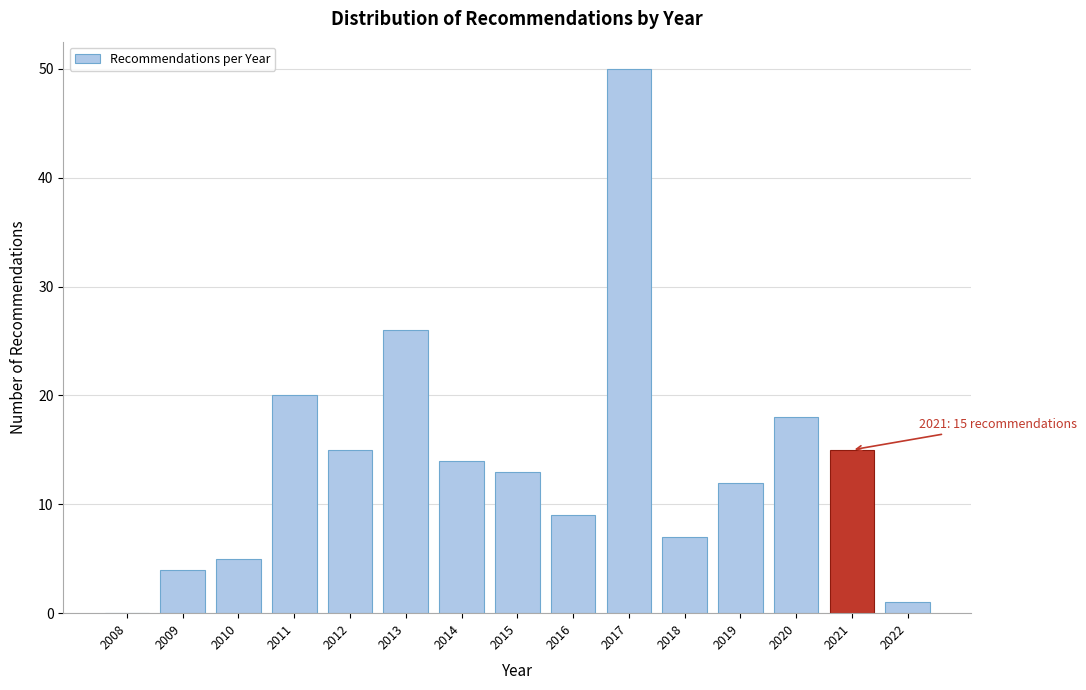

Reading right to left, extract all data points from this chart.

2022=1	2021=15	2020=18	2019=12	2018=7	2017=50	2016=9	2015=13	2014=14	2013=26	2012=15	2011=20	2010=5	2009=4	2008=0